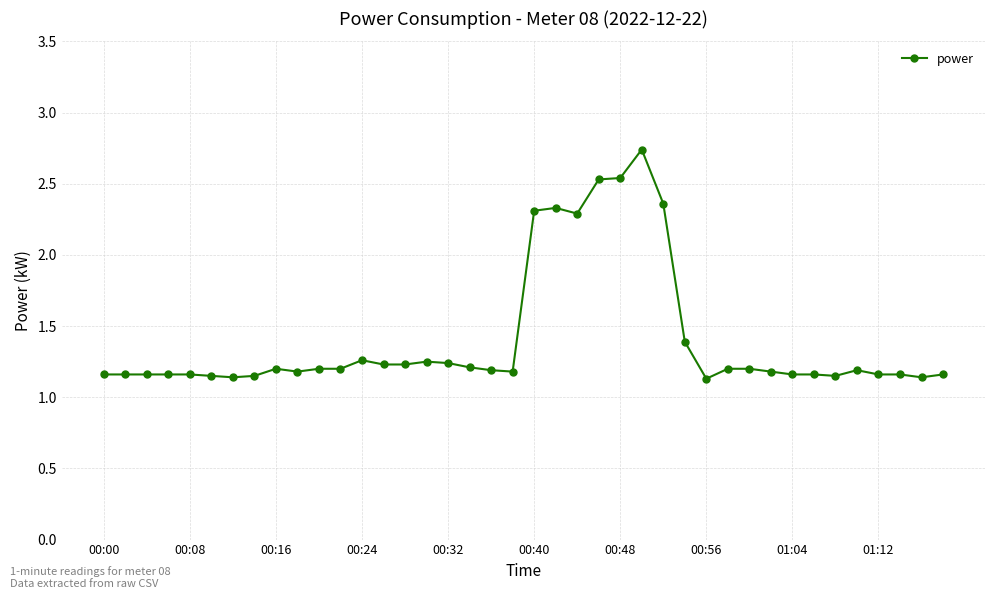

What is the average value?

1.4